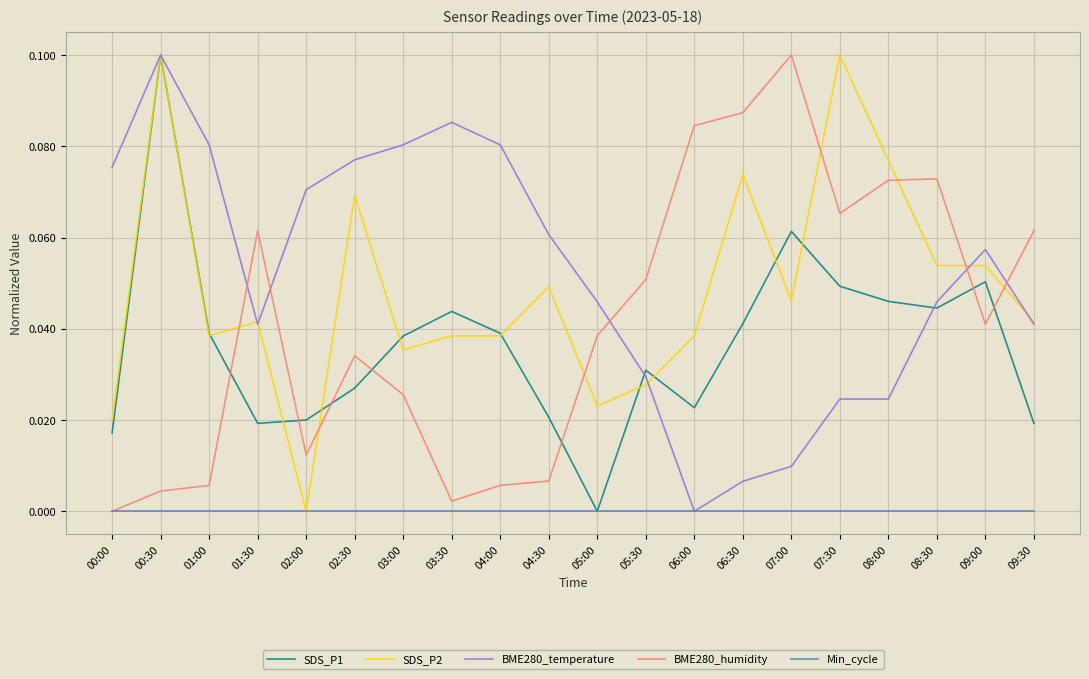

What are all the series names shown in the legend?

SDS_P1, SDS_P2, BME280_temperature, BME280_humidity, Min_cycle